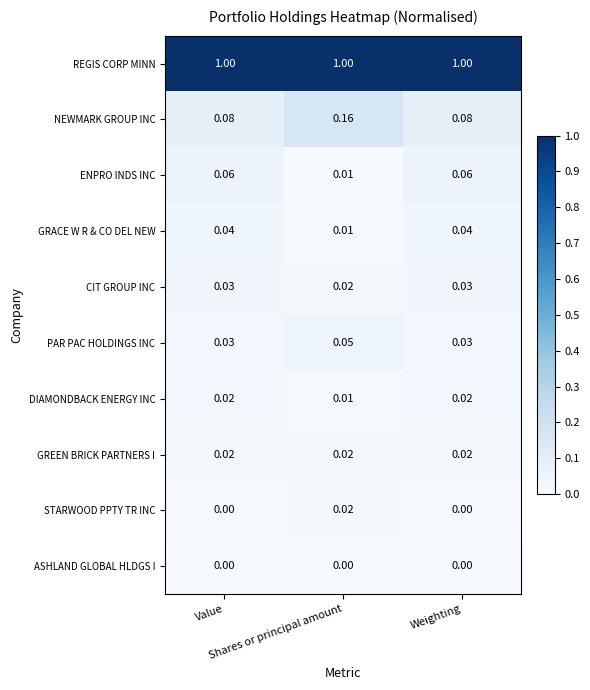

Which series has the widest spread of values?

NEWMARK GROUP INC